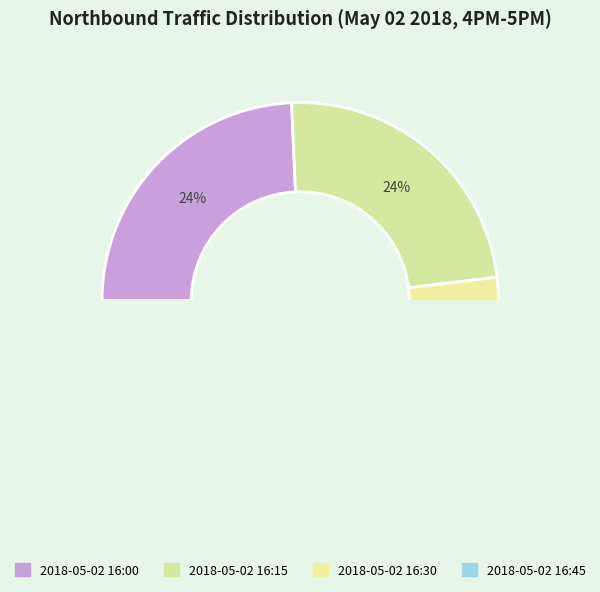

Approximately how many times larger is the value at 2018-05-02 16:30 compared to 2018-05-02 16:15?

1.0